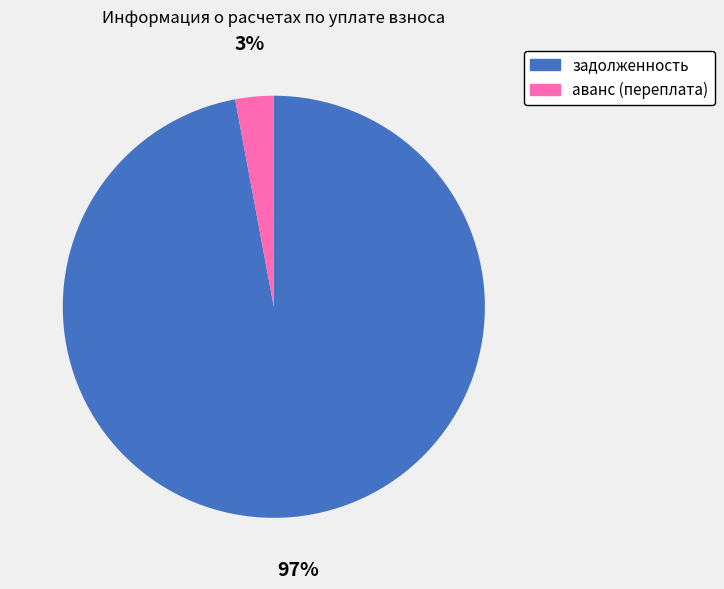

Which has a higher value, задолженность or аванс (переплата)?

задолженность